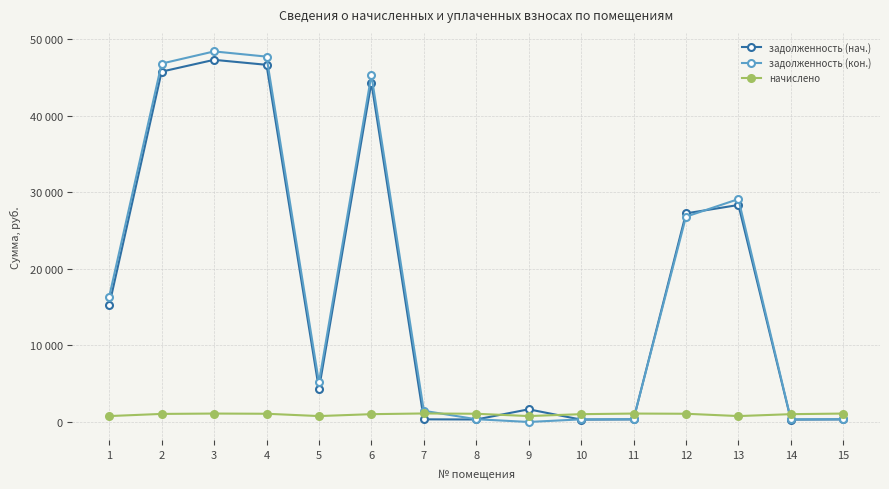

Is this an area chart (filled region under the line)?

No